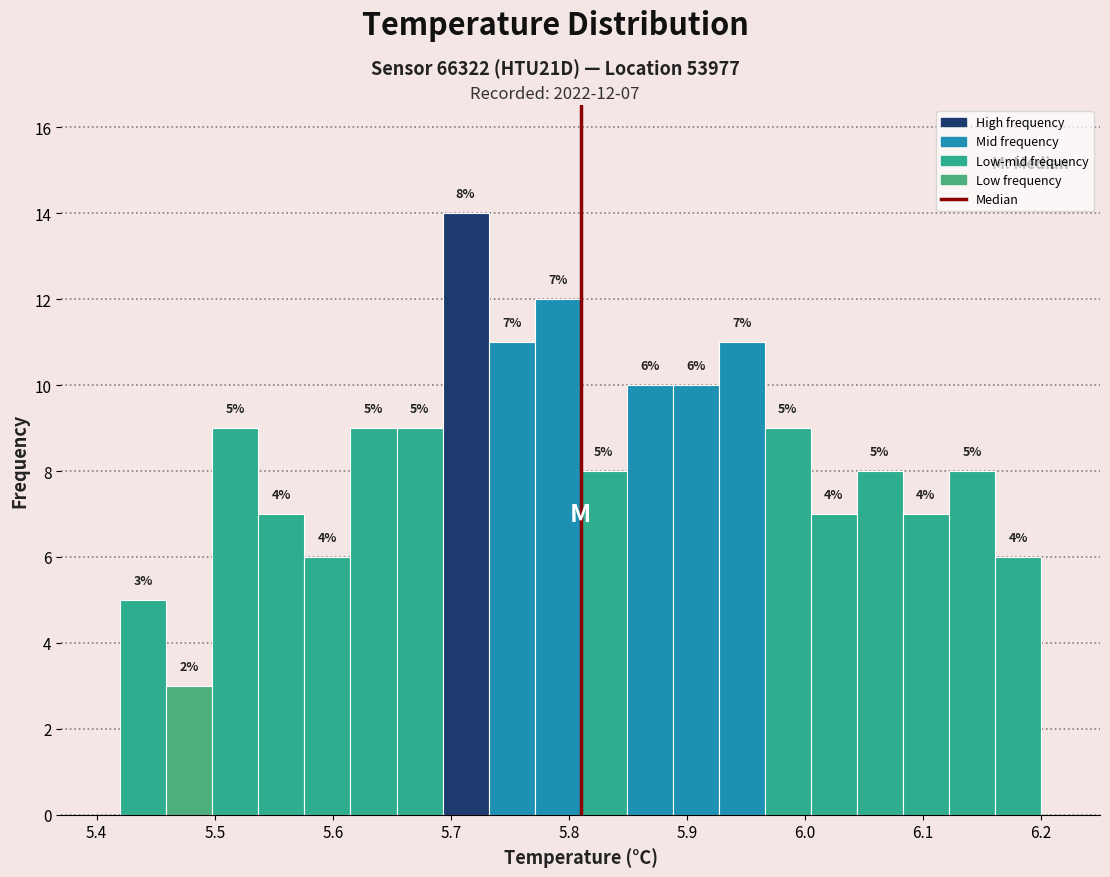

Read against the x-axis, roughly where is the centre of the tallest bar?

5.71